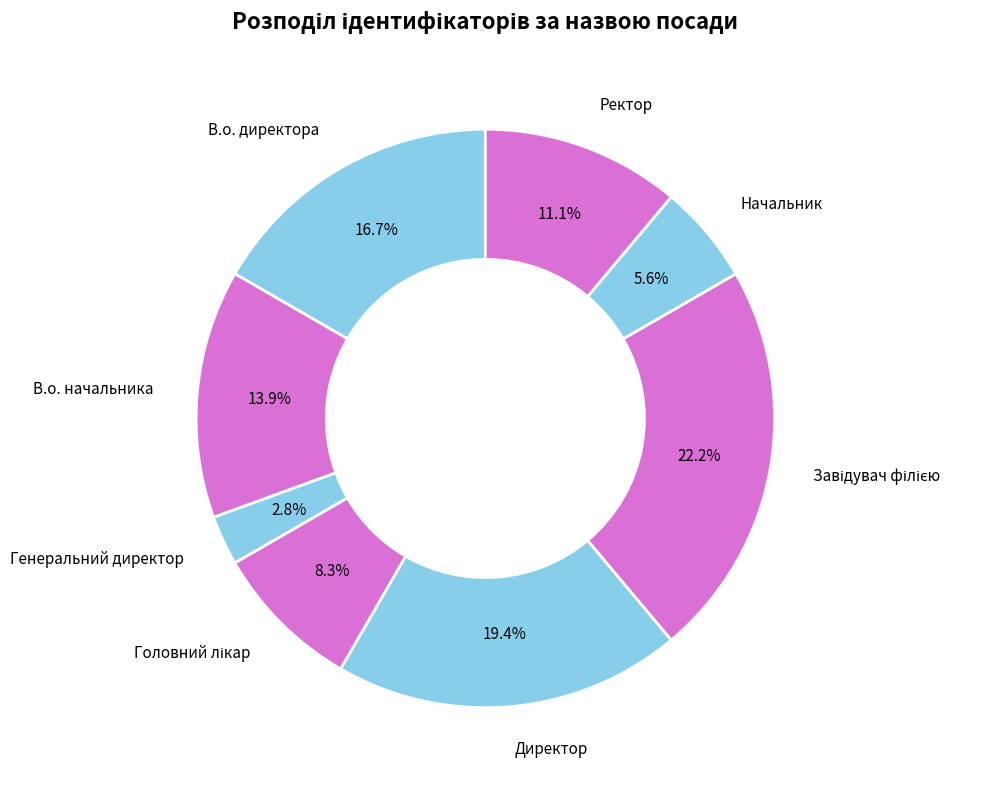

How many segments does this pie chart have?

8